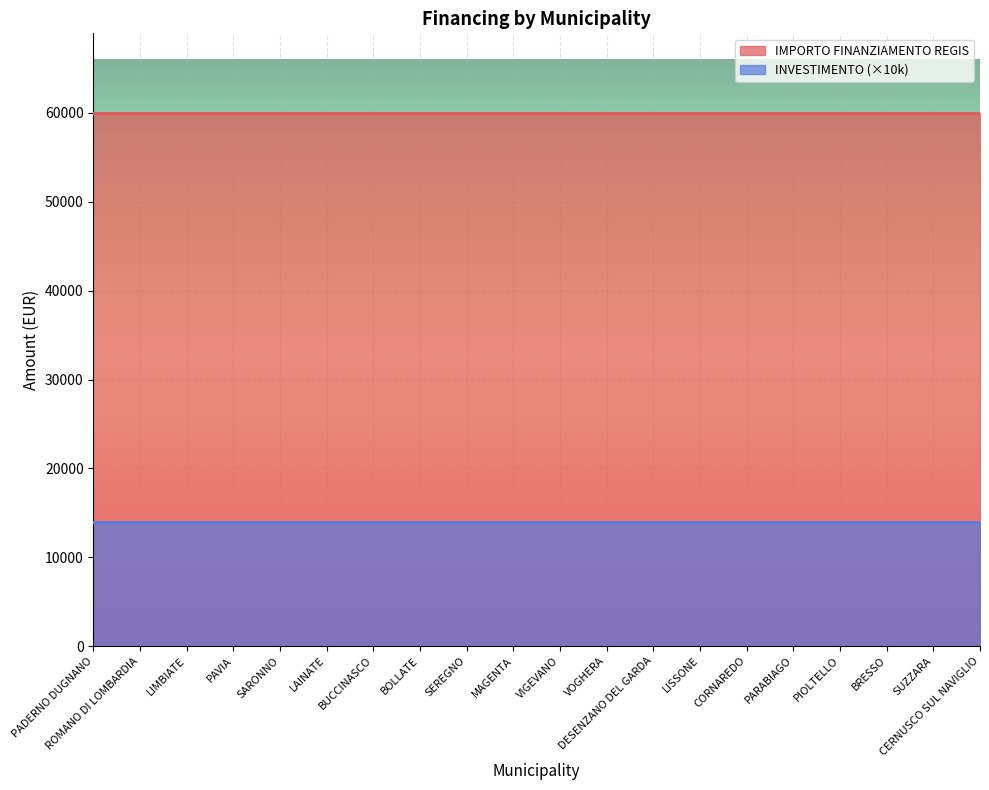

Which series has the largest range (max minus min)?

IMPORTO FINANZIAMENTO REGIS